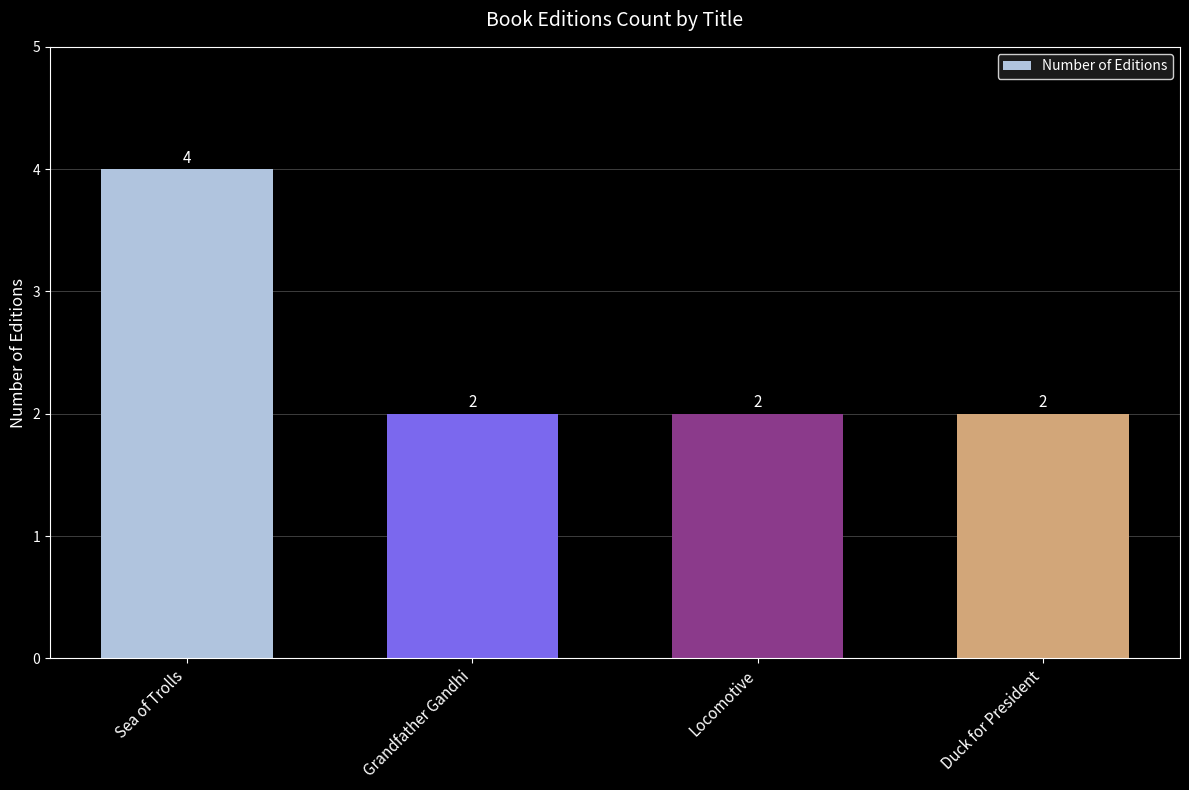

At which category does the chart reach its peak across all series?

Sea of Trolls